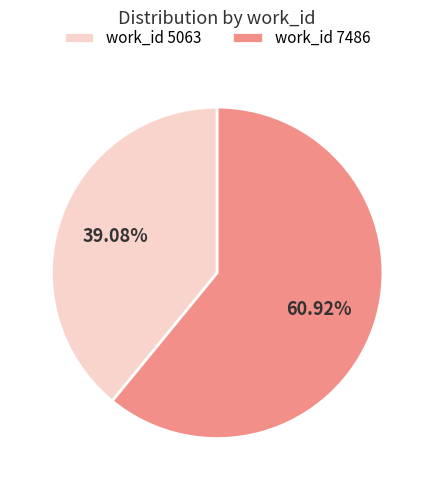

How many slices are in this pie chart?

2